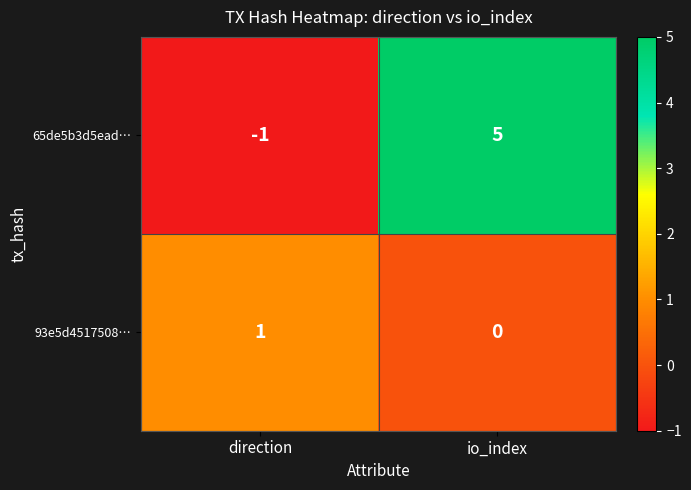

List the series in order of their overall mean, lowest first.

93e5d4517508…, 65de5b3d5ead…